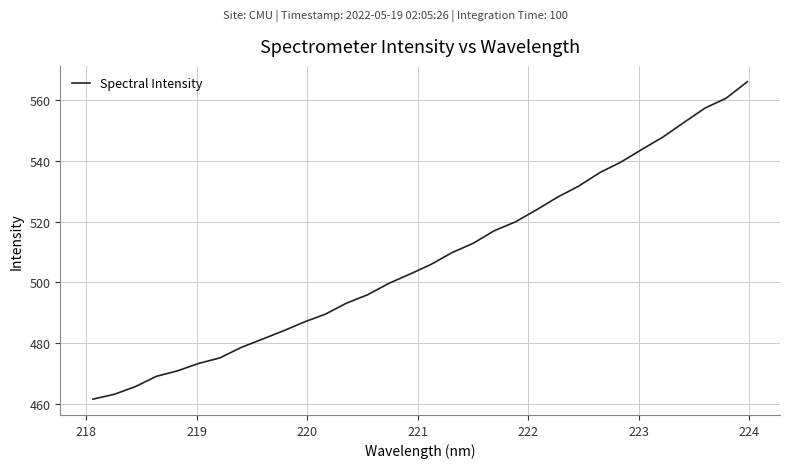

Does the chart display data point markers on the line(s)?

No